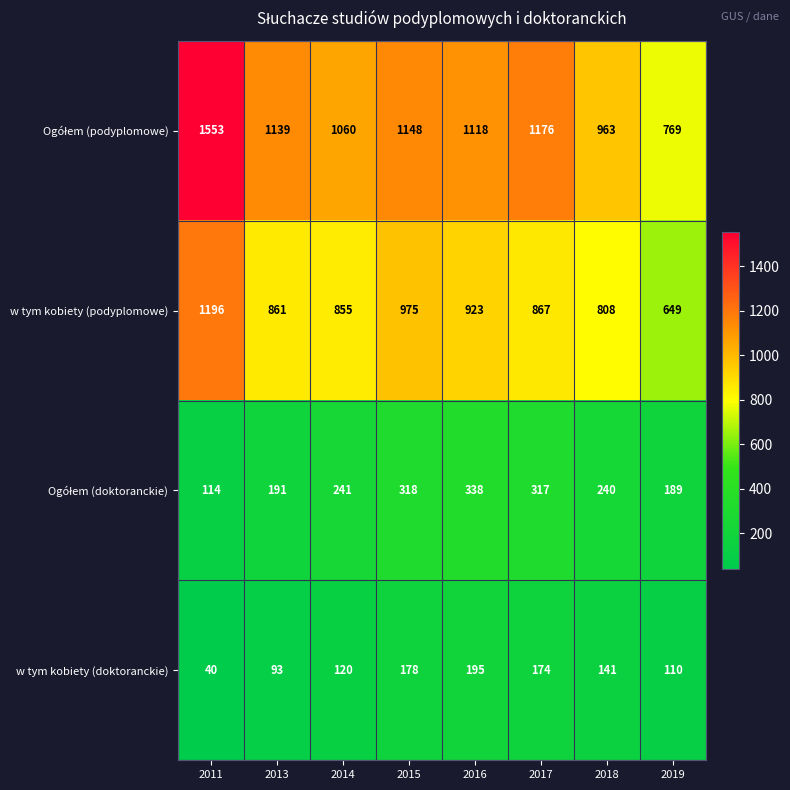

The value of w tym kobiety (doktoranckie) at 2015 is 307. True or false?

False